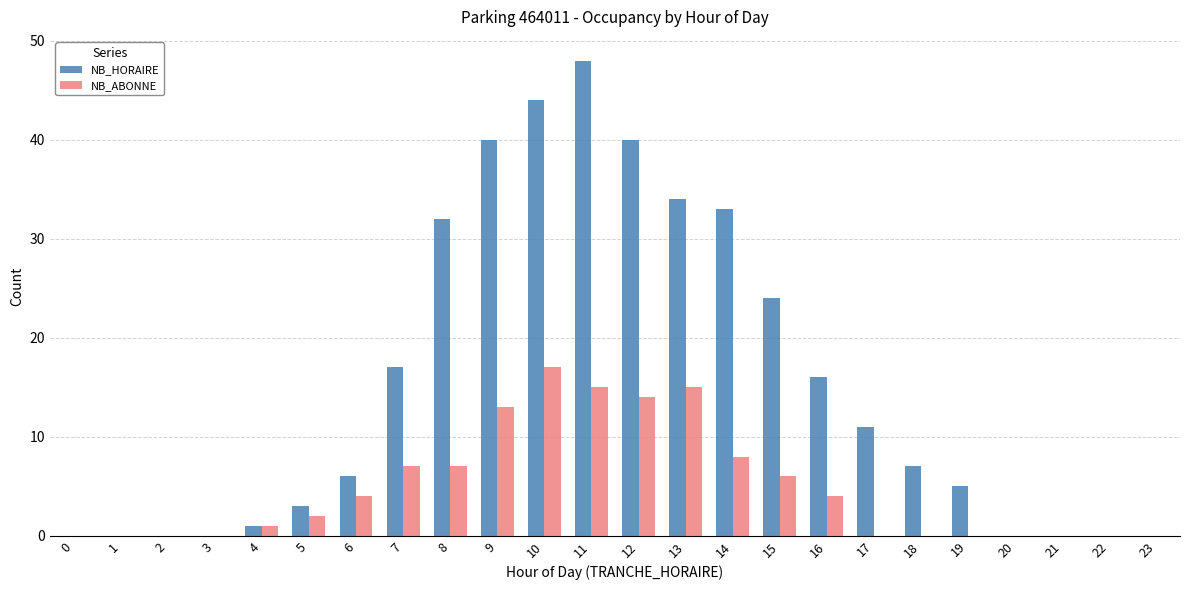

What is the difference between the NB_HORAIRE values at 23 and 5?

3